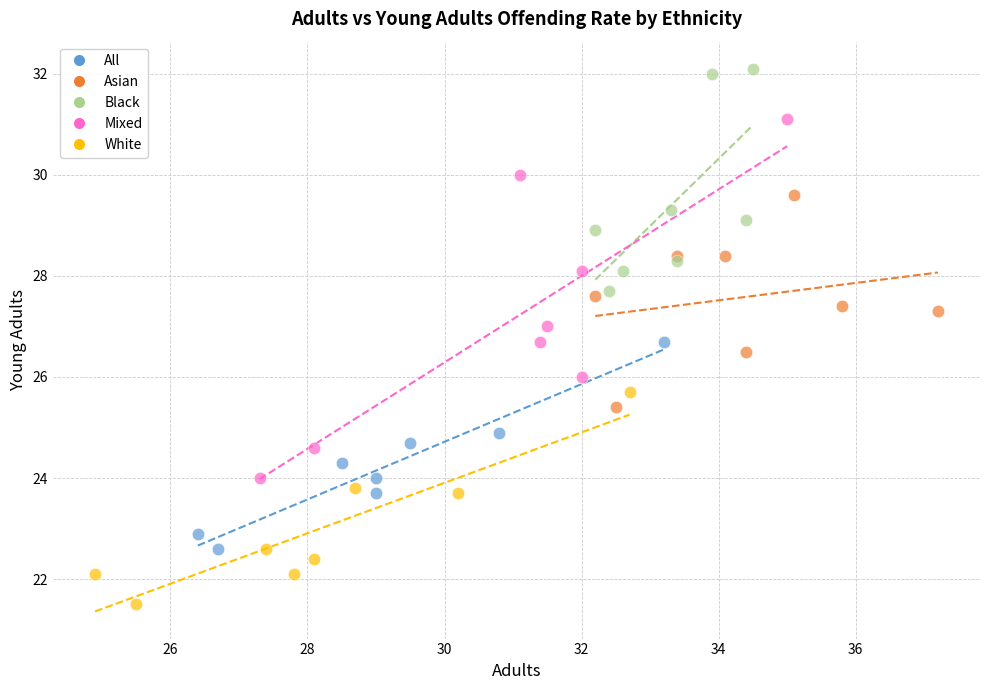

What are all the series names shown in the legend?

All, Asian, Black, Mixed, White